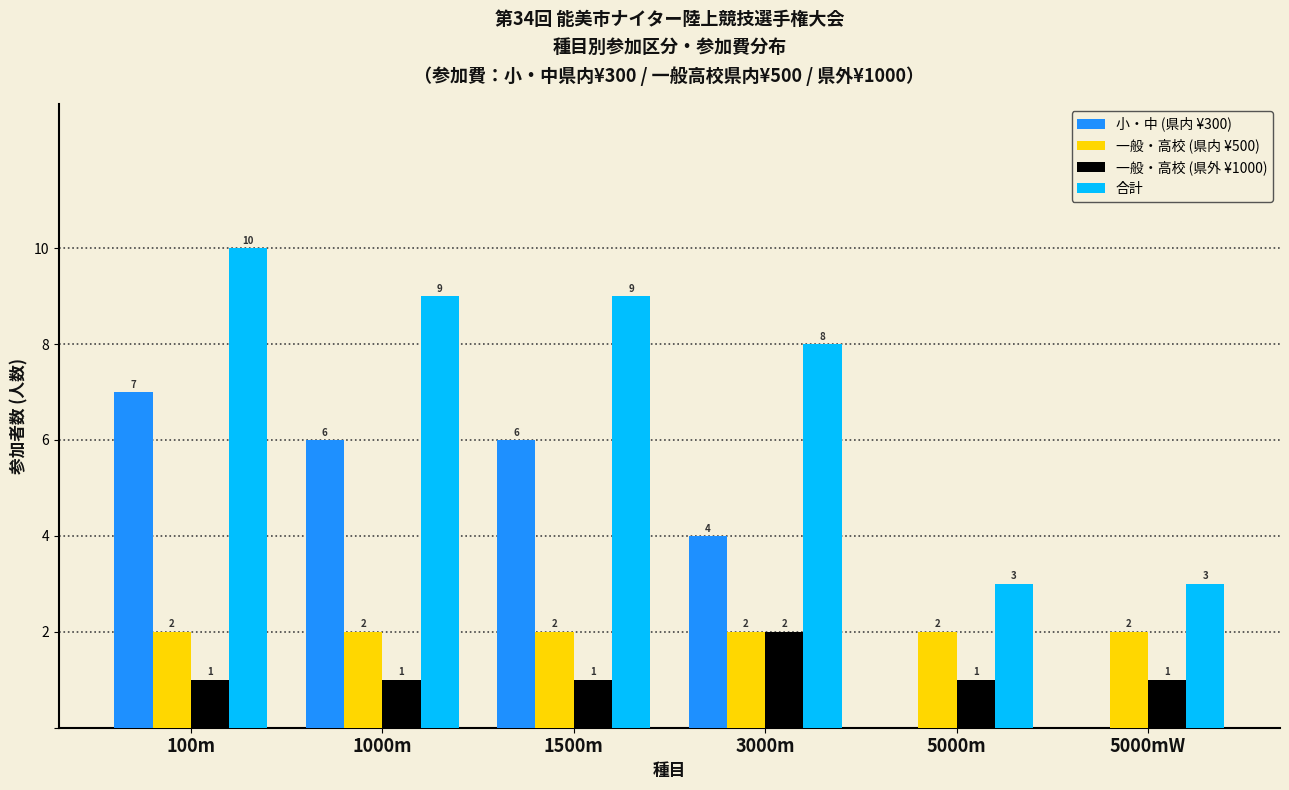

Reading right to left, list all the values displayed in this chart.

小・中 (県内 ¥300): 5000mW=0	5000m=0	3000m=4	1500m=6	1000m=6	100m=7
一般・高校 (県内 ¥500): 5000mW=2	5000m=2	3000m=2	1500m=2	1000m=2	100m=2
一般・高校 (県外 ¥1000): 5000mW=1	5000m=1	3000m=2	1500m=1	1000m=1	100m=1
合計: 5000mW=3	5000m=3	3000m=8	1500m=9	1000m=9	100m=10